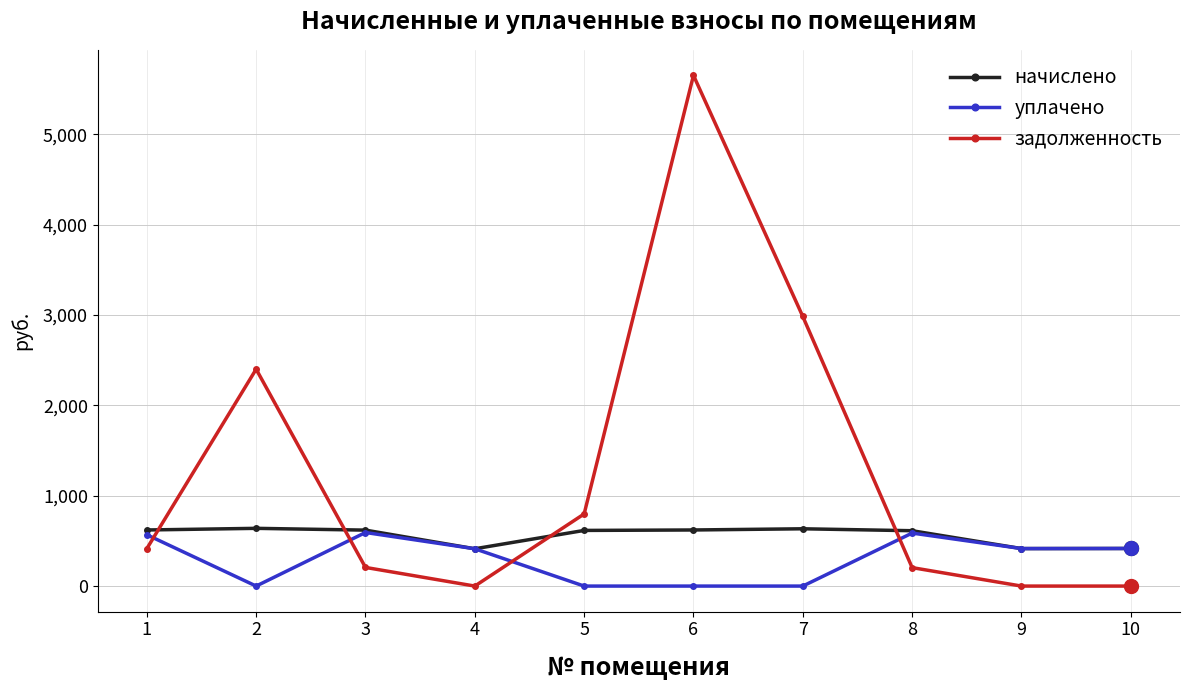

Count the number of data series in this chart.

3